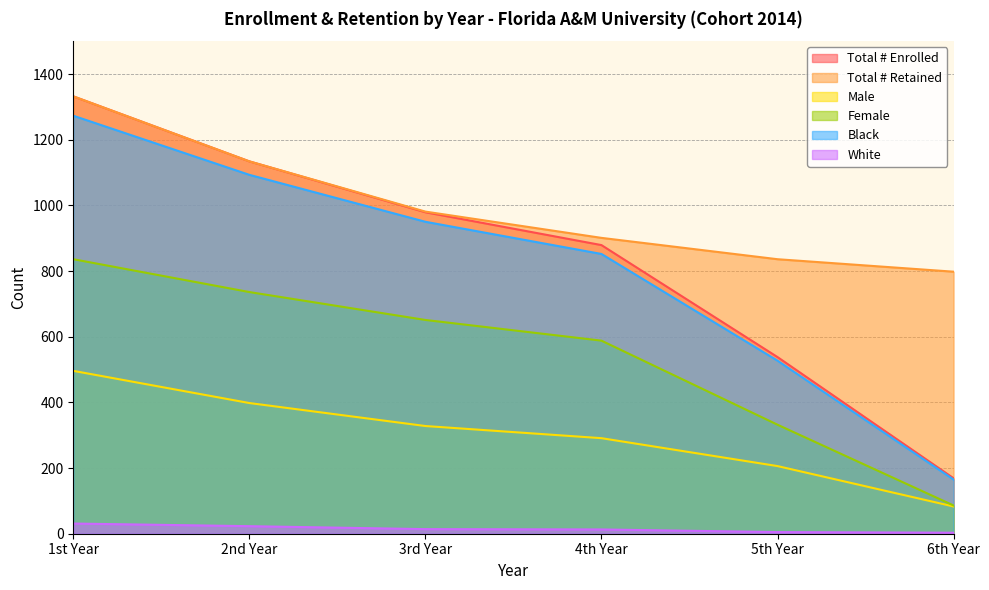

What is the label of the 3rd point from the right?

4th Year